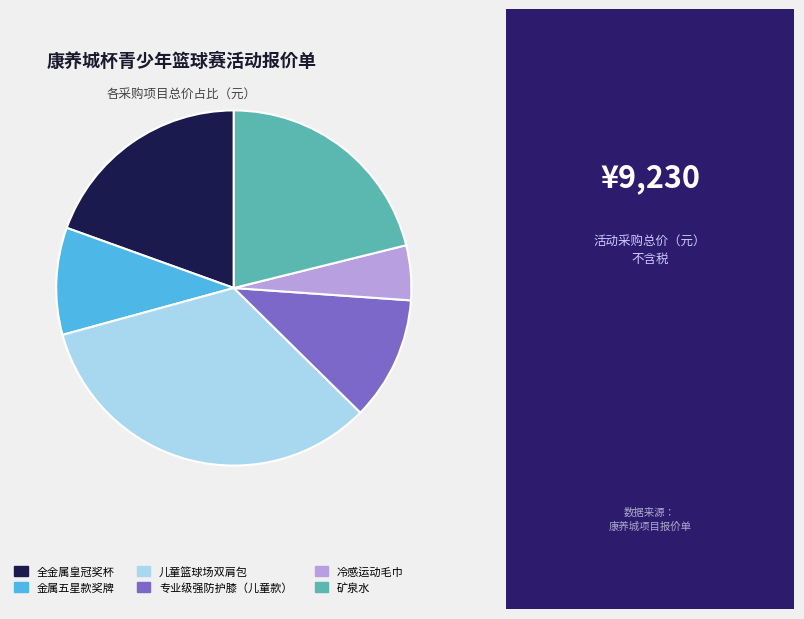

Combined, do 儿童篮球场双肩包 and 金属五星款奖牌 account for over 50%?

No